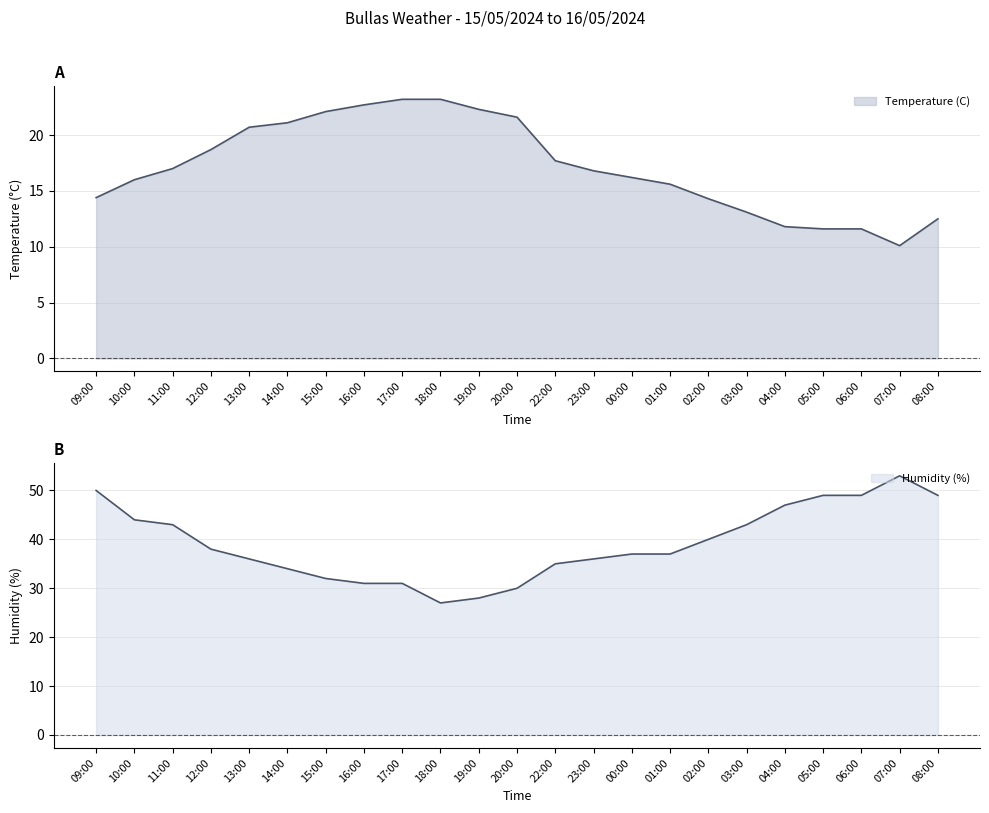

True or false: Temperature (C) has more than 2 points higher than both neighbors.

False